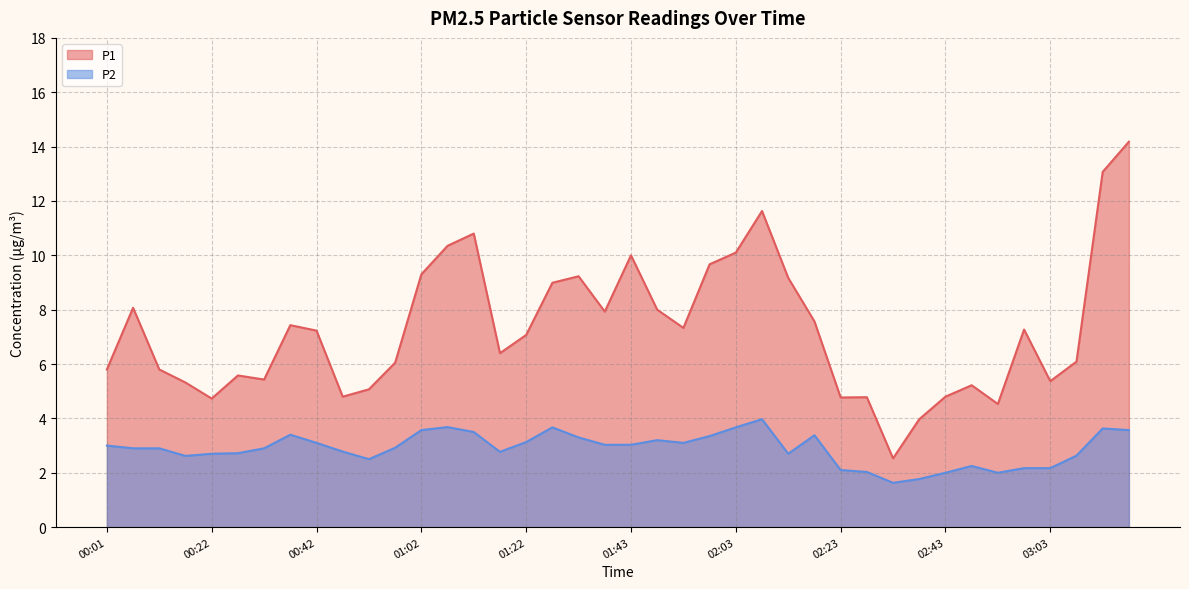

What is the difference between the second highest and second lowest values in the P2 series?

1.9